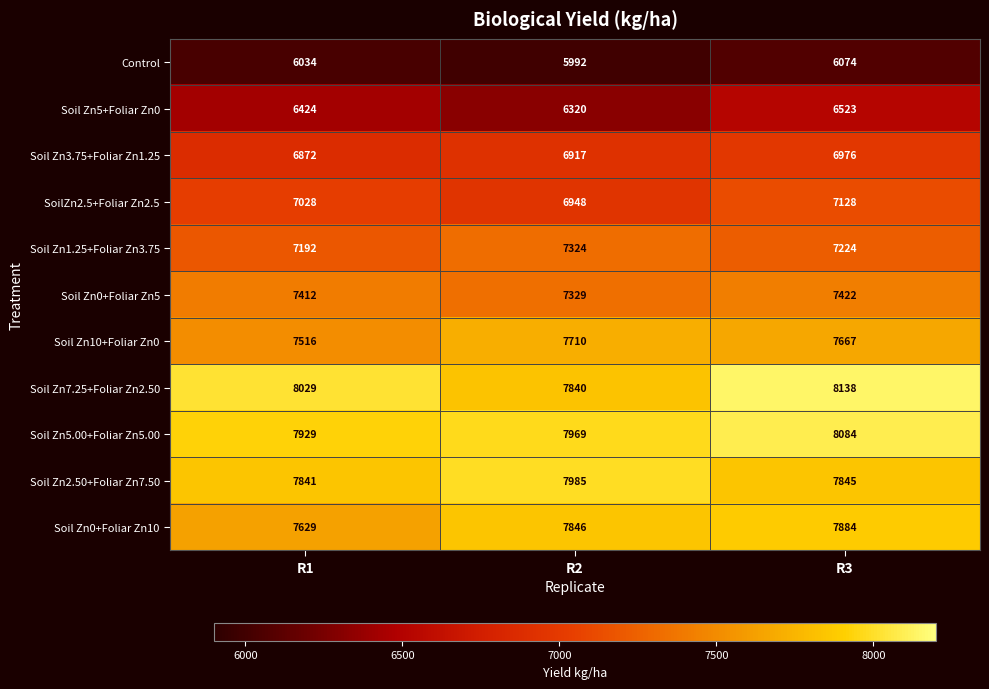

What is the difference between the highest and lowest values at R2?

1993